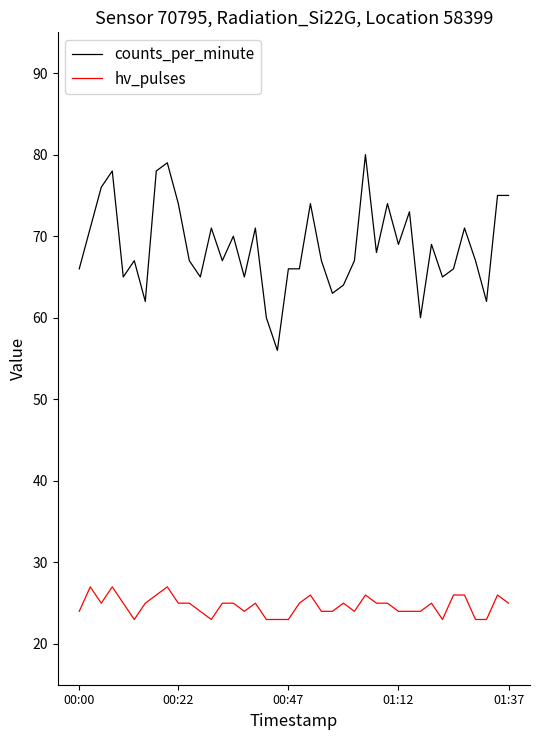

Which series has the largest total across all categories?

counts_per_minute